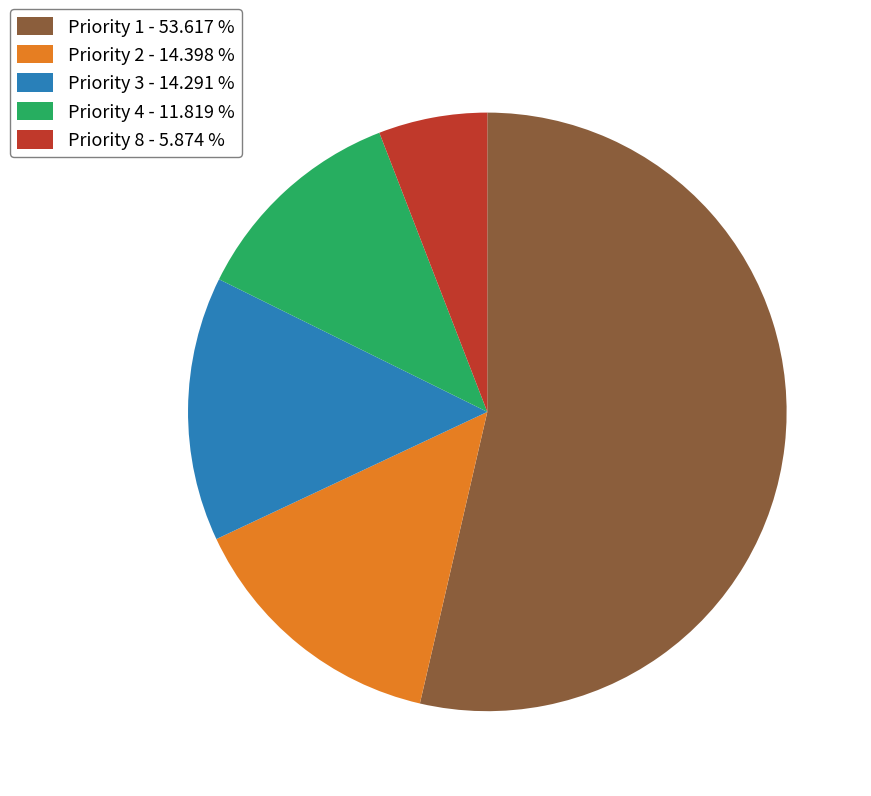

Which slice is the smallest?

Priority 8 - 5.874 %